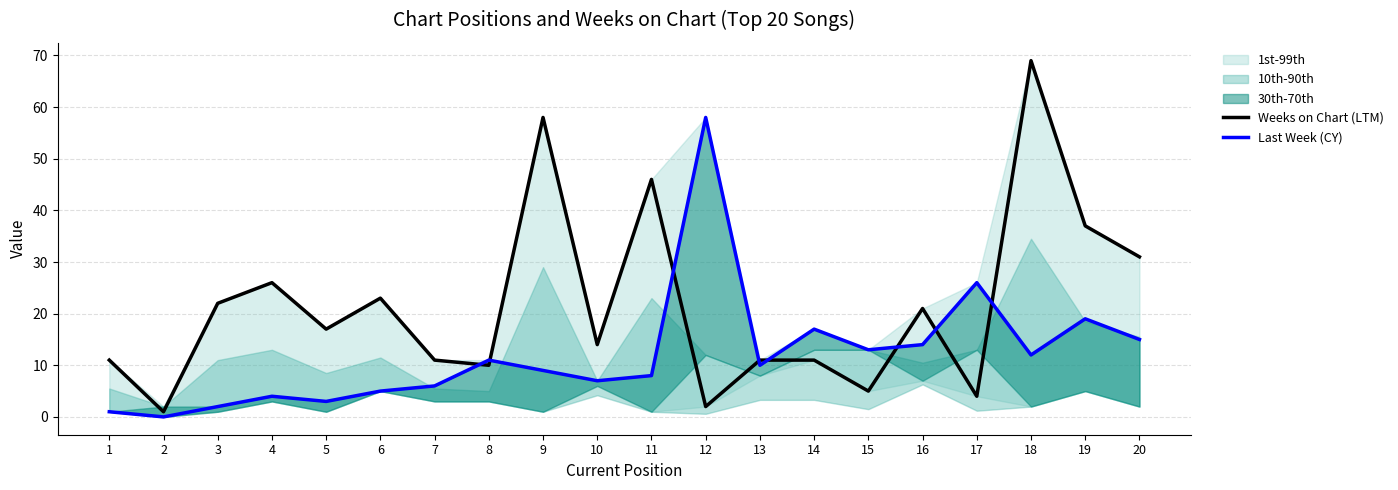

Where is the first local minimum for Last Week (CY)?

2